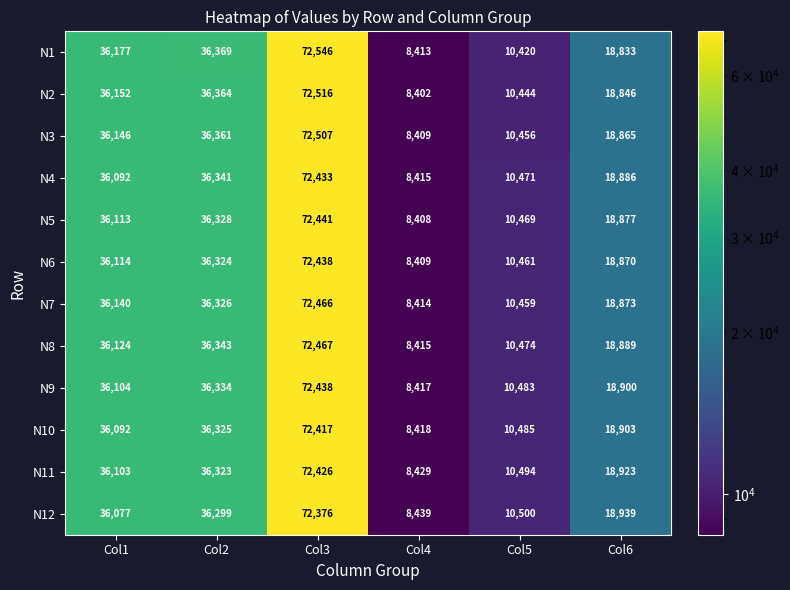

Which series has the widest spread of values?

N1